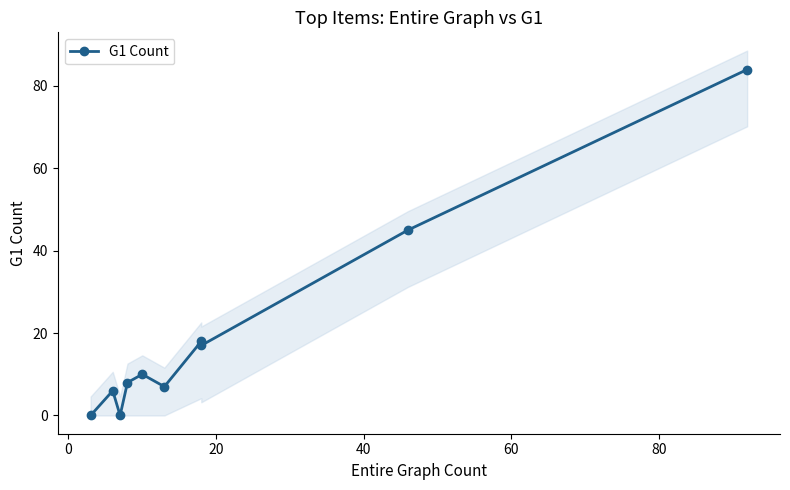

Reading left to right, what are all the values shown in this chart?

0	6	0	8	10	7	18	17	45	84